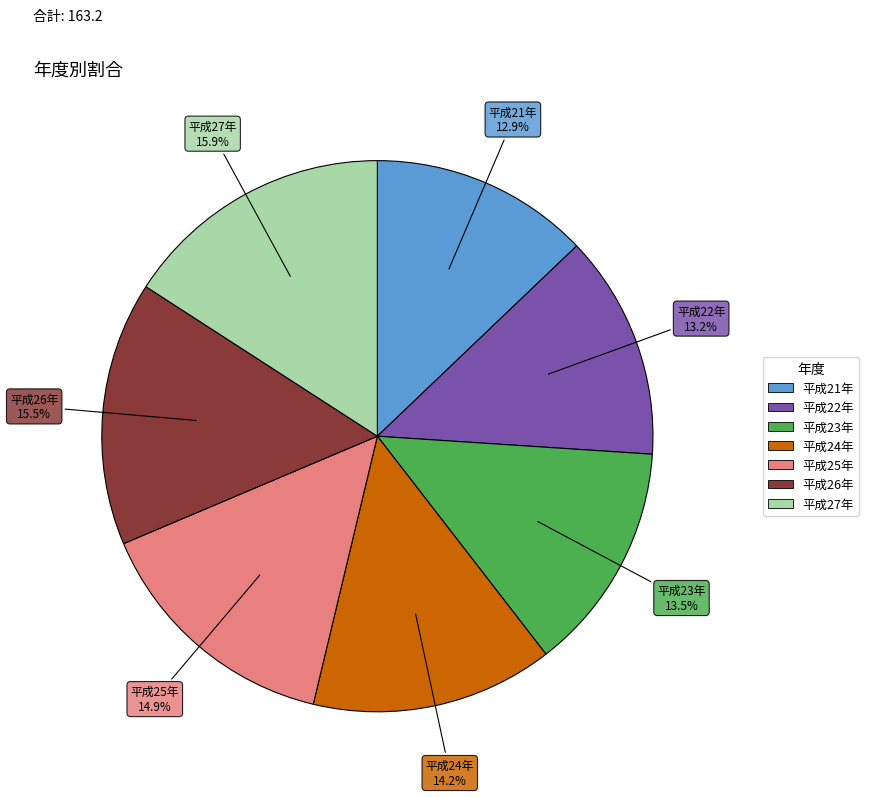

Is it true that 平成25年 is 15% of the pie?

True